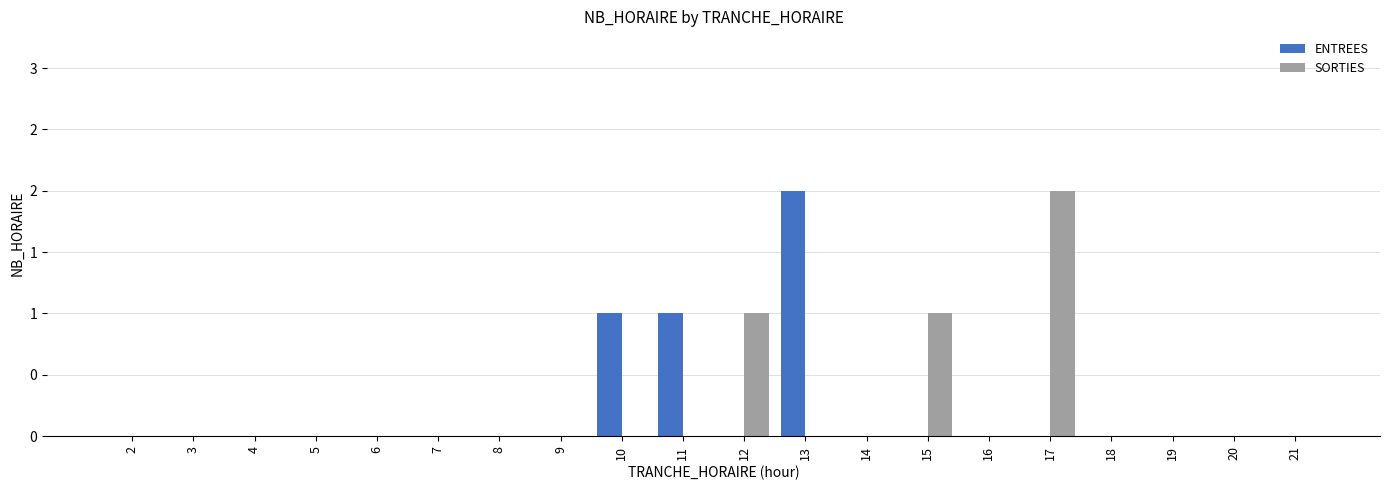

Is it true that SORTIES equals 0 at 6?

True